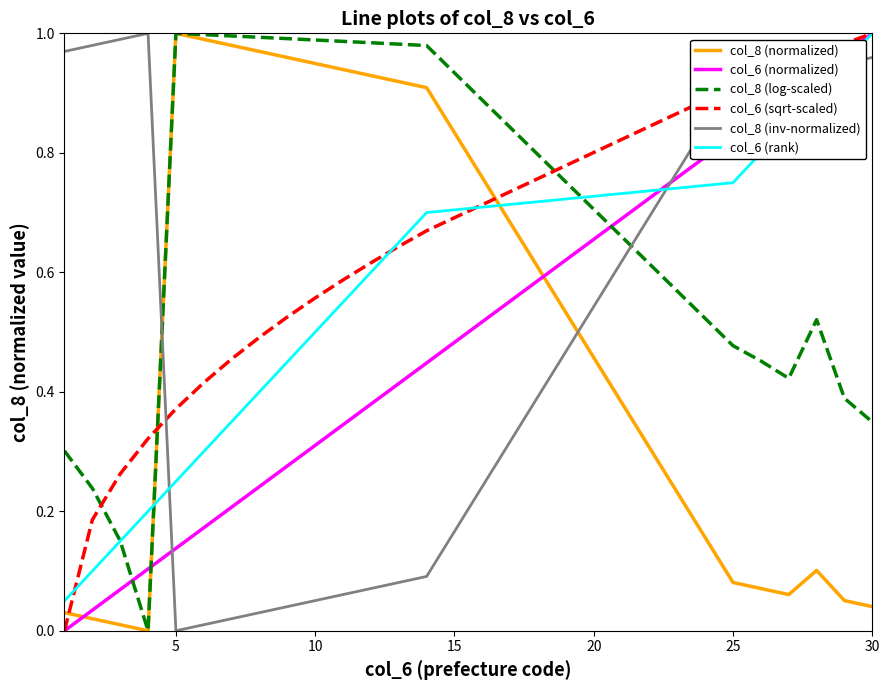

Which series has the largest total across all categories?

col_8 (log-scaled)